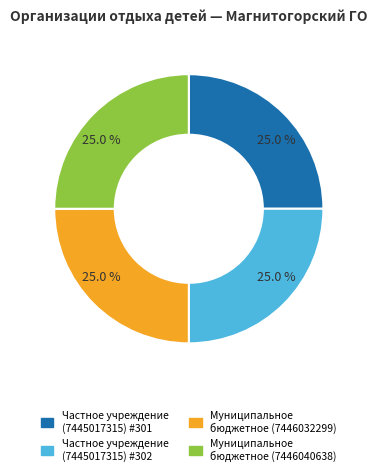

Does any single category account for the majority?

No